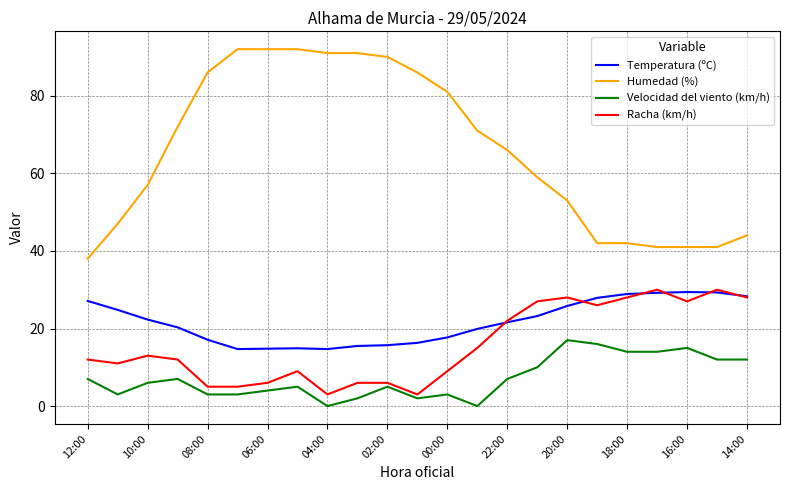

Which series has the largest total across all categories?

Humedad (%)